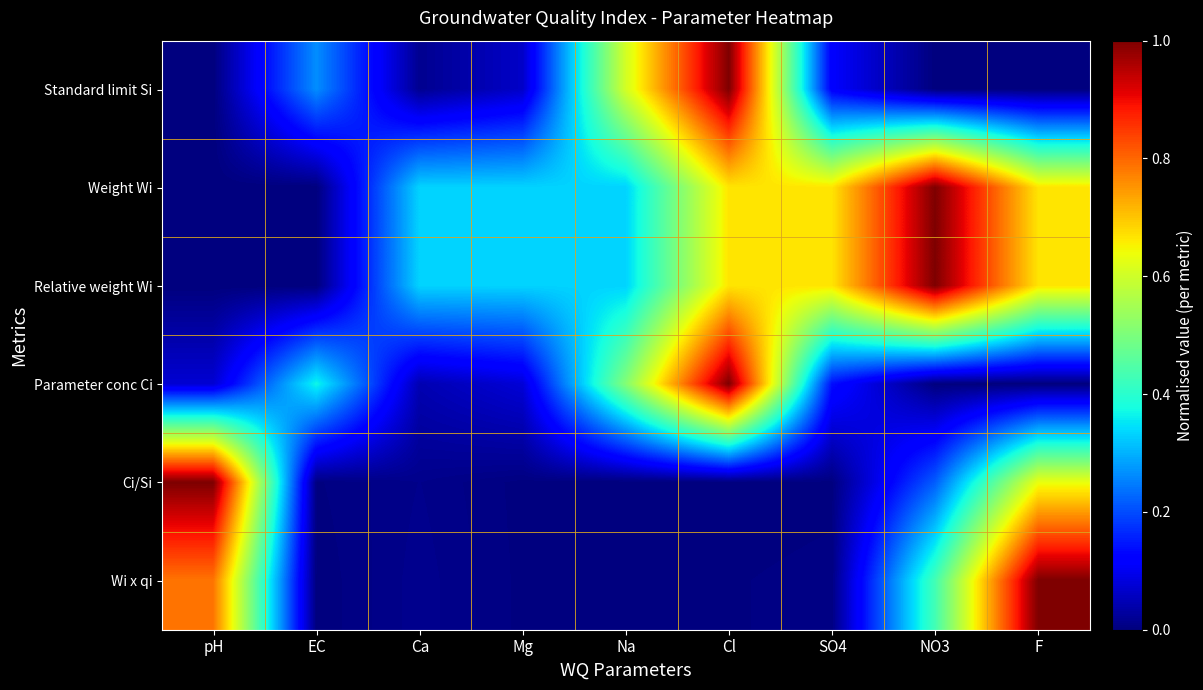

Which series has the widest spread of values?

Standard limit Si